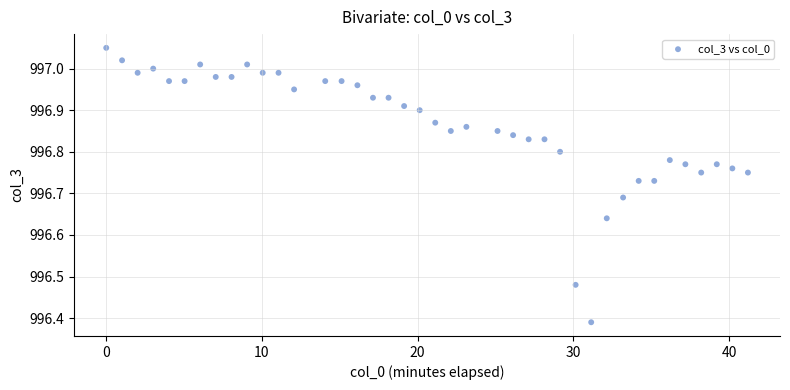

What is the range of X values (max minus min)?

41.2